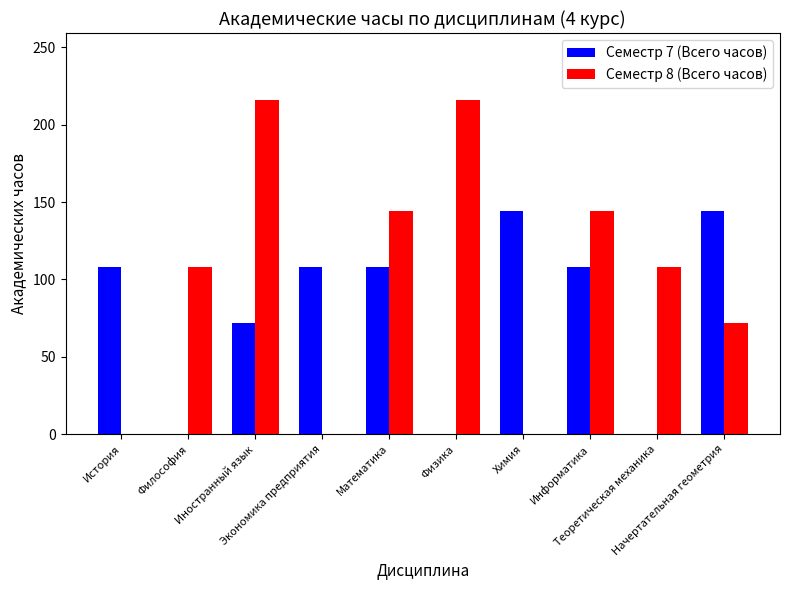

The value of Семестр 8 (Всего часов) at Химия is -75. True or false?

False